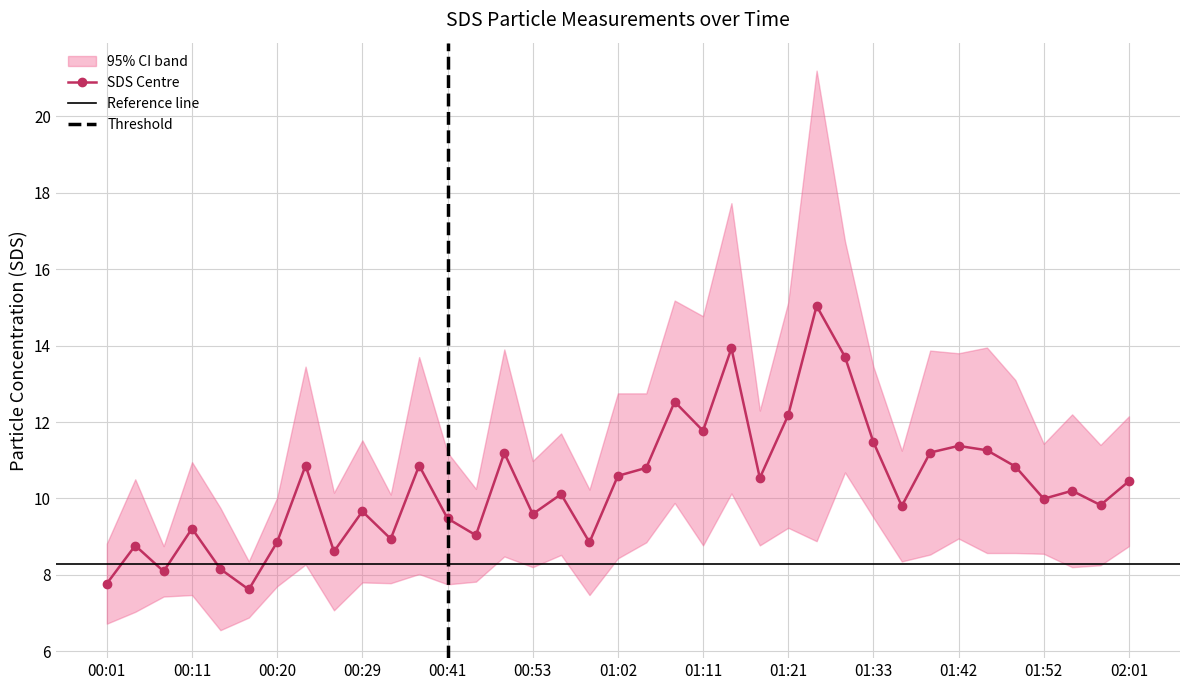

True or false: the data has more than 2 interior local peaks.

True